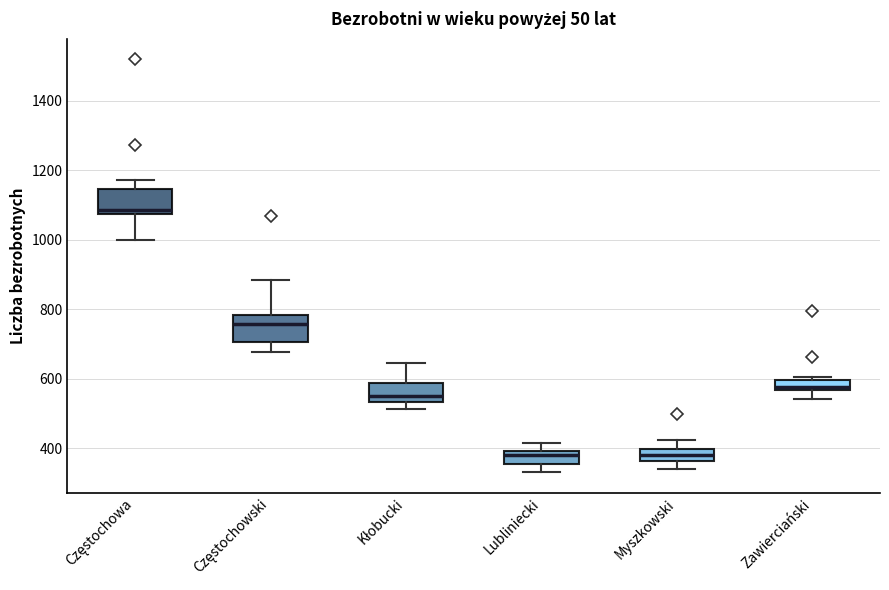

Which box's median line is the highest?

Częstochowa